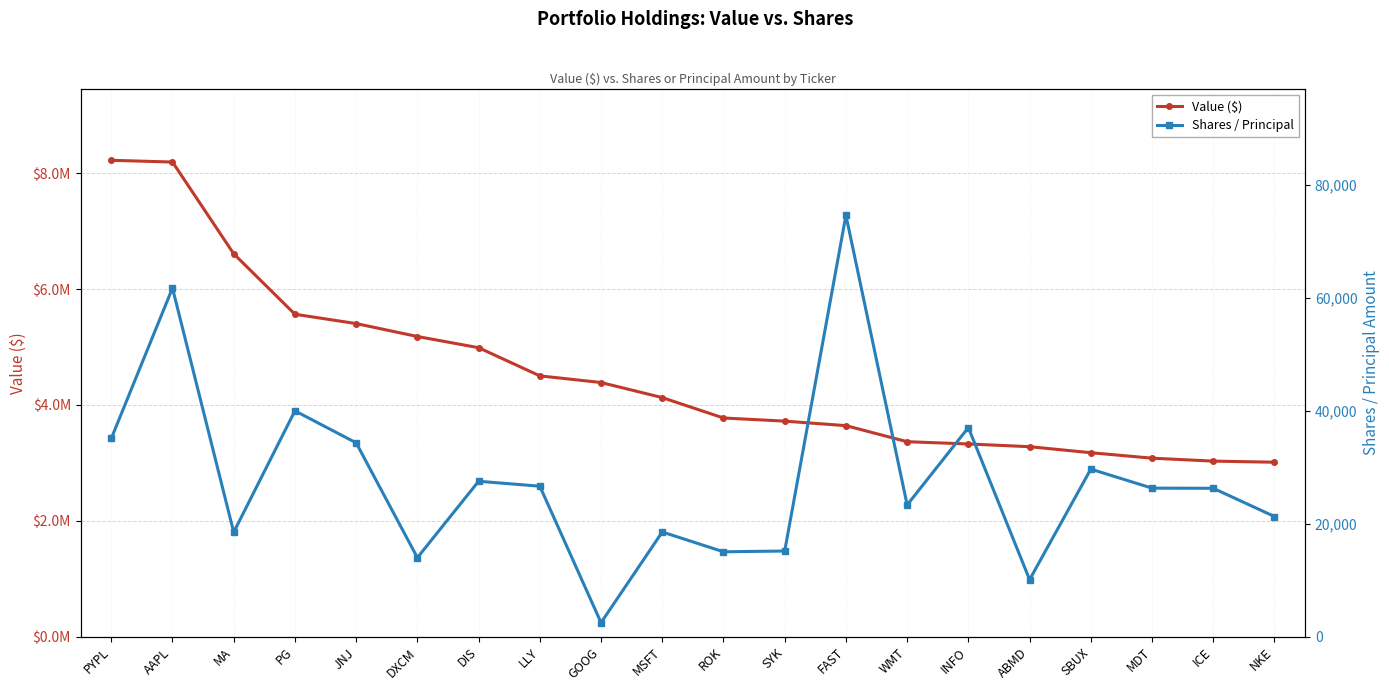

Where does the Shares / Principal series first go above 26315?

PYPL